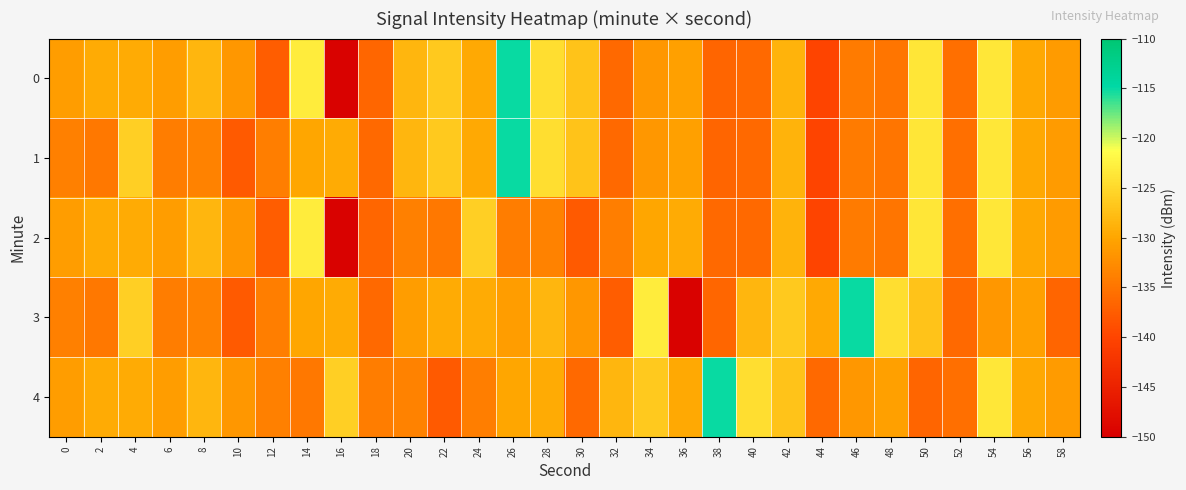

Reading left to right, list all the values displayed in this chart.

0: 0=-130.9	2=-129.4	4=-129.5	6=-130.9	8=-128.4	10=-131.4	12=-137.5	14=-123.1	16=-149.5	18=-136.5	20=-128.3	22=-126.6	24=-129.7	26=-115.1	28=-124.4	30=-127.1	32=-136.2	34=-131.5	36=-130.5	38=-136.6	40=-136.1	42=-128.7	44=-140.0	46=-134.3	48=-134.9	50=-123.7	52=-135.5	54=-123.4	56=-129.7	58=-131.0
1: 0=-133.9	2=-134.6	4=-125.8	6=-134.2	8=-133.7	10=-137.8	12=-134.0	14=-130.0	16=-129.4	18=-136.1	20=-128.3	22=-126.6	24=-129.7	26=-115.1	28=-124.4	30=-127.1	32=-136.2	34=-131.5	36=-130.5	38=-136.6	40=-136.1	42=-128.7	44=-140.0	46=-134.3	48=-134.9	50=-123.7	52=-135.5	54=-123.4	56=-129.7	58=-131.0
2: 0=-130.9	2=-129.4	4=-129.5	6=-130.9	8=-128.4	10=-131.4	12=-137.5	14=-123.1	16=-149.5	18=-136.5	20=-133.9	22=-134.6	24=-125.8	26=-134.2	28=-133.7	30=-137.8	32=-134.0	34=-130.0	36=-129.4	38=-136.1	40=-136.1	42=-128.7	44=-140.0	46=-134.3	48=-134.9	50=-123.7	52=-135.5	54=-123.4	56=-129.7	58=-131.0
3: 0=-133.9	2=-134.6	4=-125.8	6=-134.2	8=-133.7	10=-137.8	12=-134.0	14=-130.0	16=-129.4	18=-136.1	20=-130.9	22=-129.4	24=-129.5	26=-130.9	28=-128.4	30=-131.4	32=-137.5	34=-123.1	36=-149.5	38=-136.5	40=-128.3	42=-126.6	44=-129.7	46=-115.1	48=-124.4	50=-127.1	52=-136.2	54=-131.5	56=-130.5	58=-136.6
4: 0=-130.9	2=-129.4	4=-129.5	6=-130.9	8=-128.4	10=-131.4	12=-133.9	14=-134.6	16=-125.8	18=-134.2	20=-133.7	22=-137.8	24=-134.0	26=-130.0	28=-129.4	30=-136.1	32=-128.3	34=-126.6	36=-129.7	38=-115.1	40=-124.4	42=-127.1	44=-136.2	46=-131.5	48=-130.5	50=-136.6	52=-135.5	54=-123.4	56=-129.7	58=-131.0